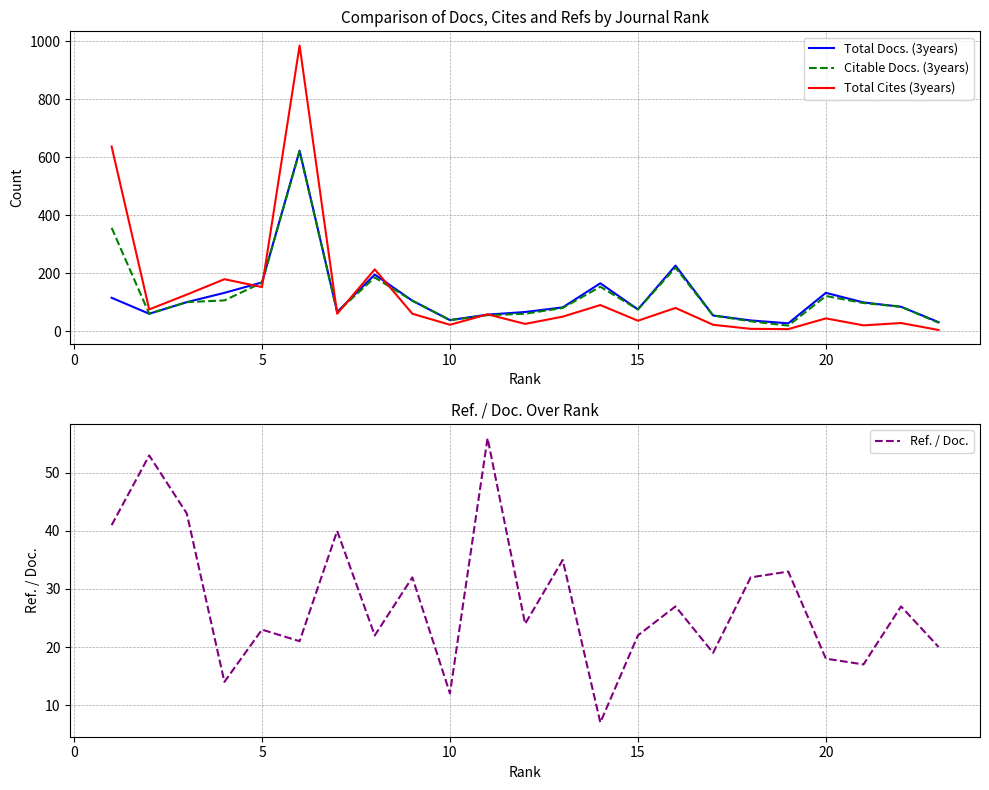

What is the difference between the maximum and minimum values in the Total Docs. (3years) series?

595